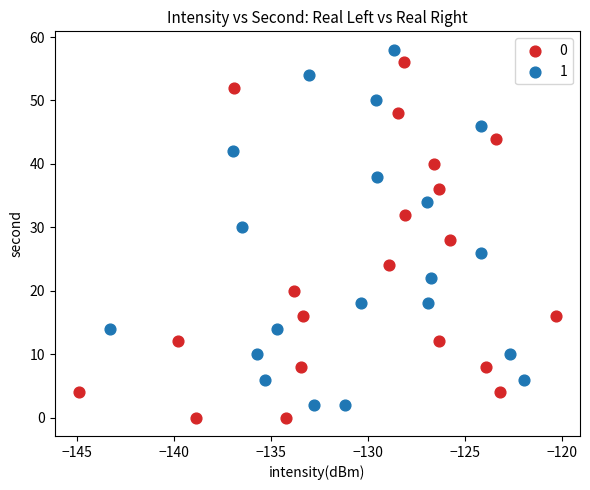

Which series contains the lowest Y value?

0